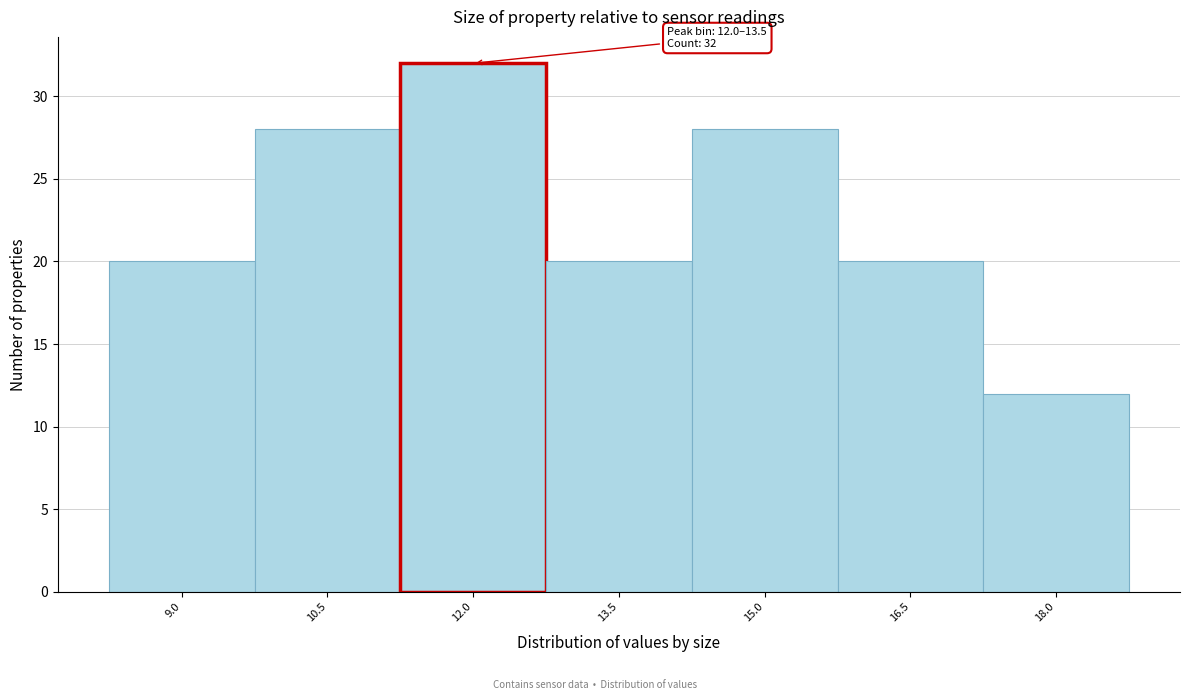

Reading right to left, what are all the values shown in this chart?

18.0=12	16.5=20	15.0=28	13.5=20	12.0=32	10.5=28	9.0=20